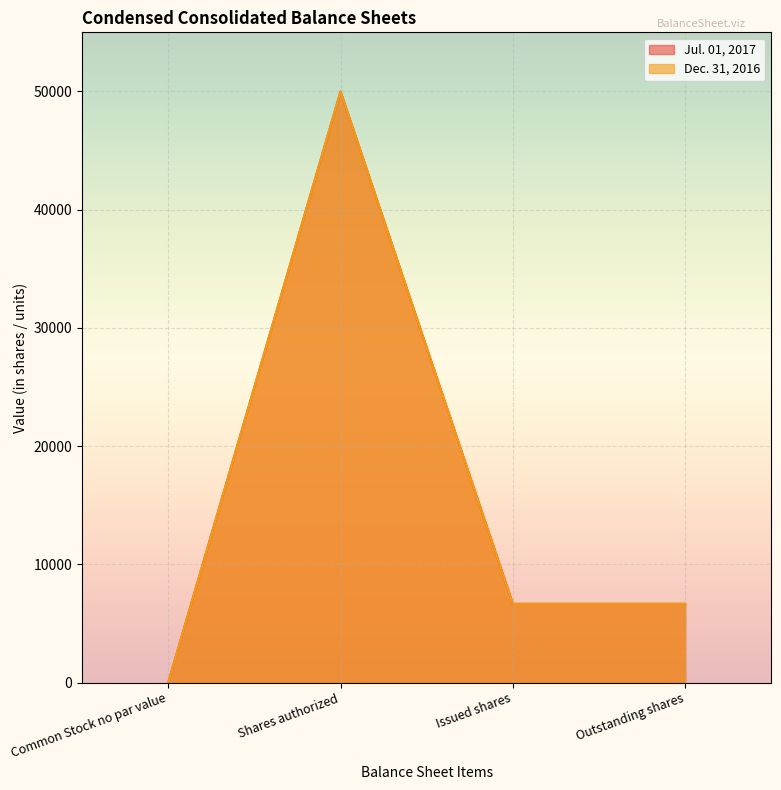

What are all the series names shown in the legend?

Jul. 01, 2017, Dec. 31, 2016